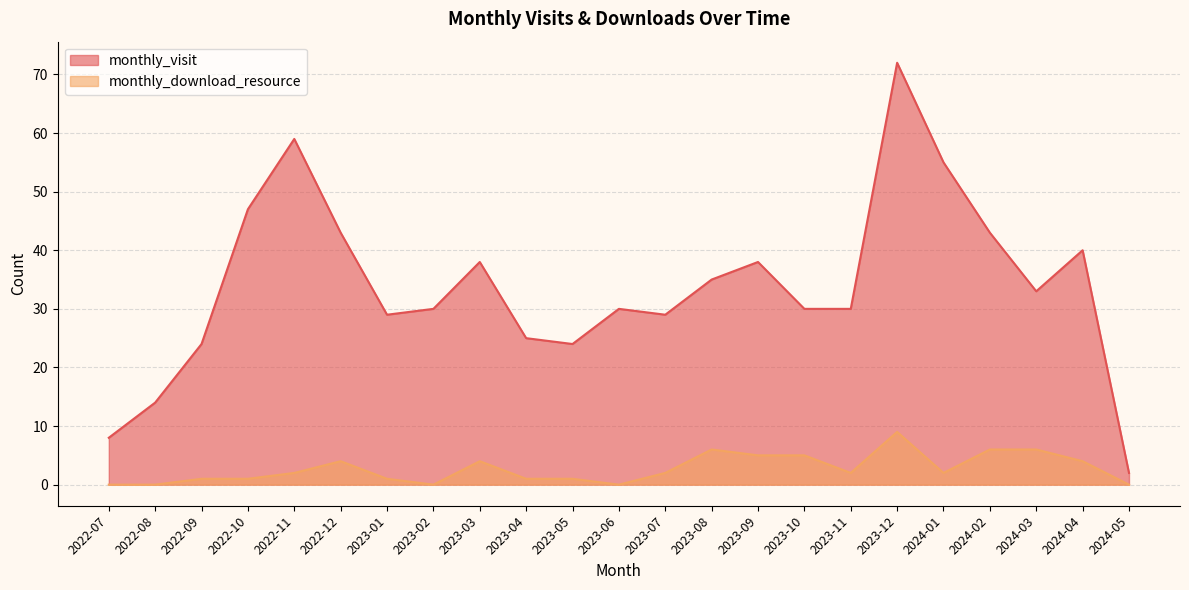

What is the spread (max minus min) of values at 2023-07?

27